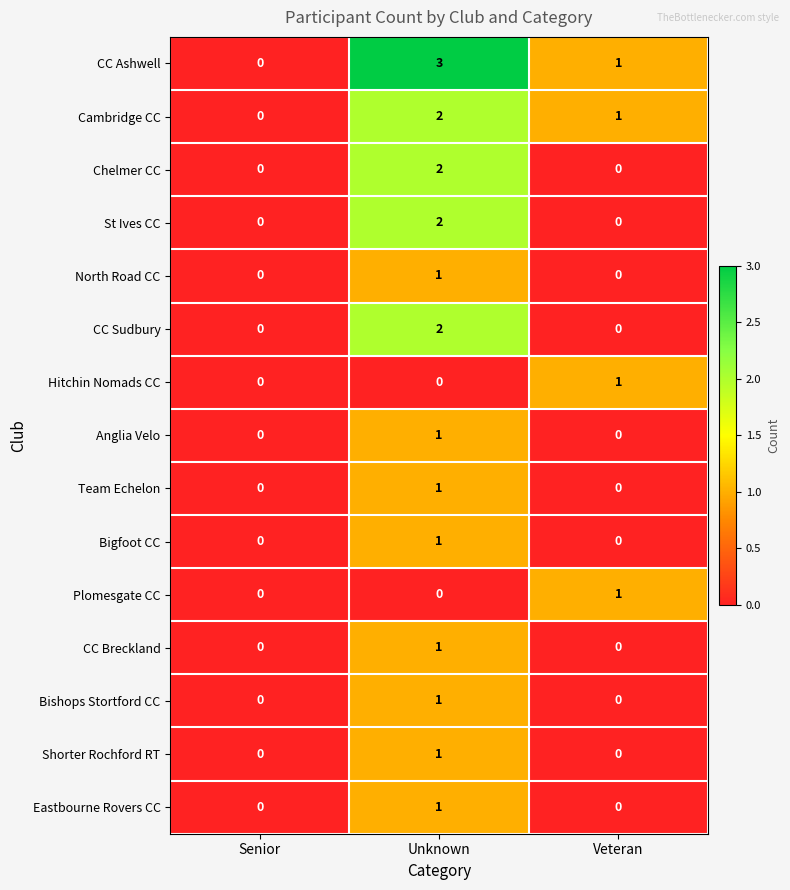

Which series has the largest total across all categories?

CC Ashwell